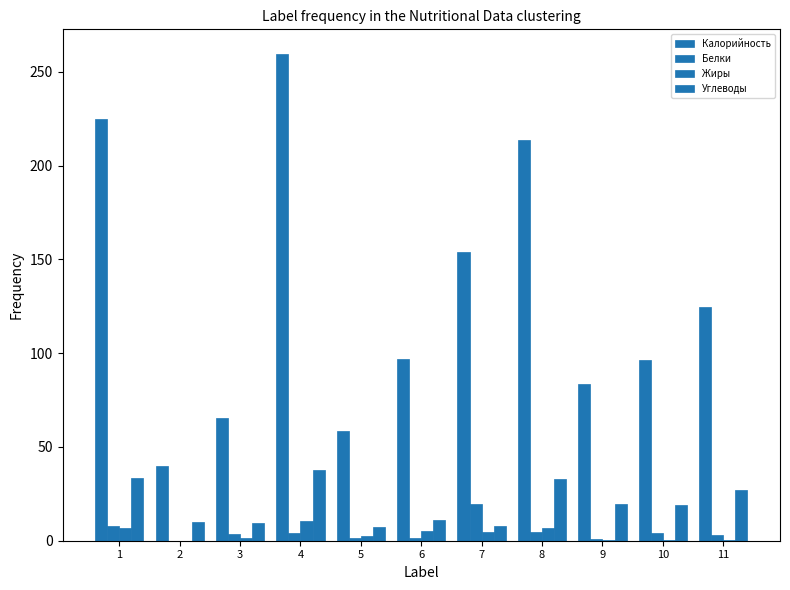

Reading left to right, list all the values displayed in this chart.

Калорийность: 1=224.8	2=39.9	3=65.3	4=259.7	5=58.3	6=96.9	7=153.8	8=213.6	9=83.8	10=96.6	11=124.7
Белки: 1=7.7	2=0.0	3=3.8	4=4.3	5=1.2	6=1.6	7=19.7	8=4.6	9=0.7	10=4.2	11=2.9
Жиры: 1=6.6	2=0.0	3=1.4	4=10.3	5=2.7	6=5.1	7=4.8	8=7.0	9=0.3	10=0.4	11=0.6
Углеводы: 1=33.7	2=10.0	3=9.3	4=37.5	5=7.4	6=11.1	7=7.9	8=33.1	9=19.6	10=19.0	11=26.9